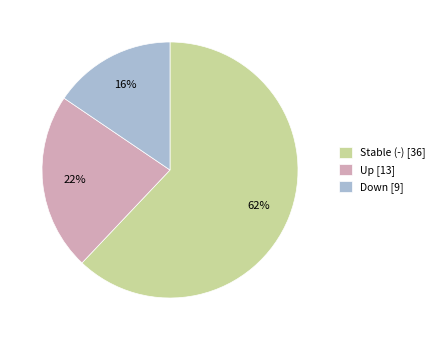

To the nearest percent, what is the average slice percentage?

33%